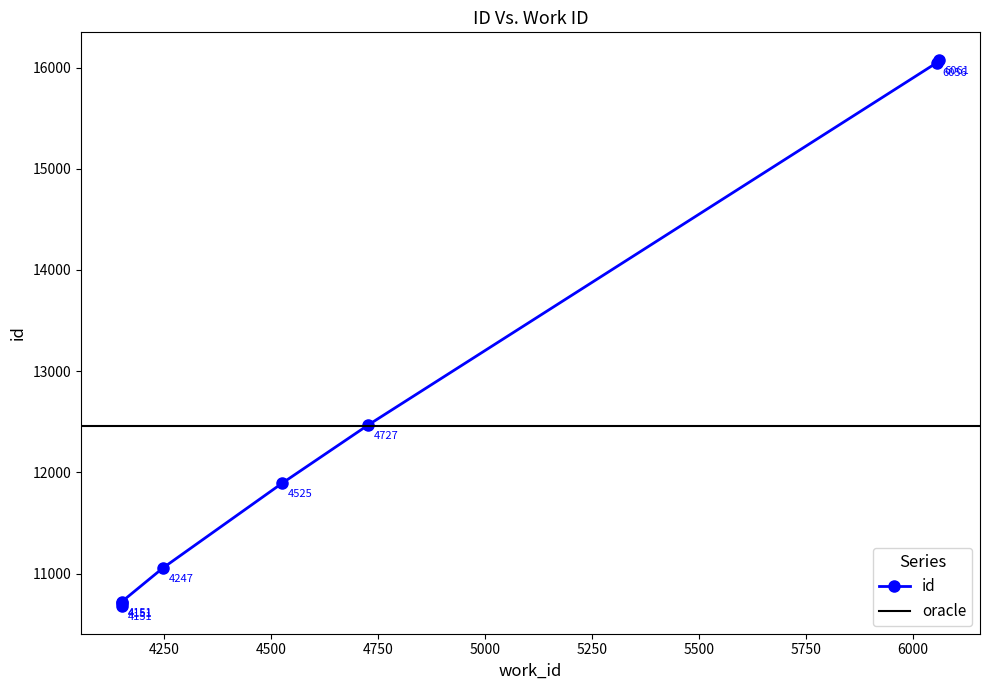

What is the ratio of the value at 4151 to the value at 6056?

0.7